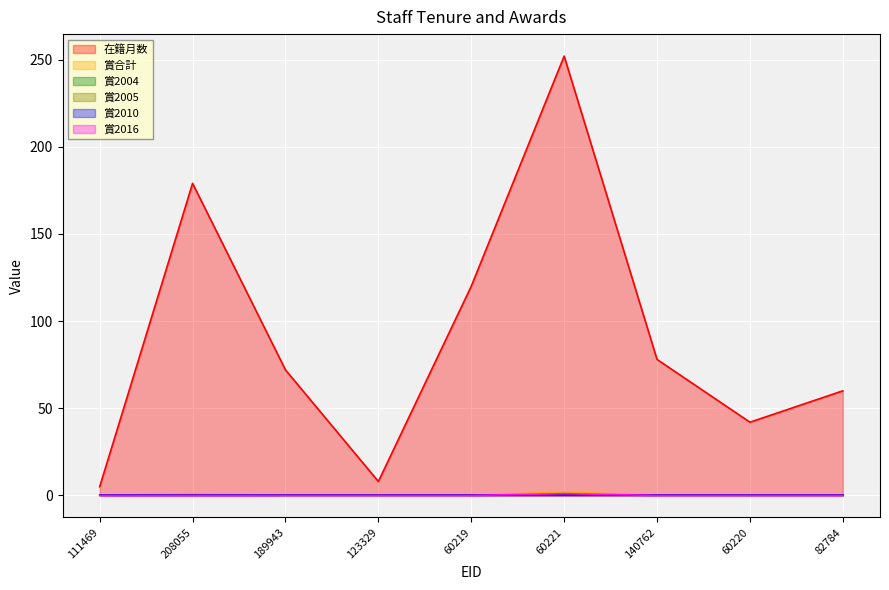

Reading right to left, extract all data points from this chart.

在籍月数: 60	42	78	252	120	8	72	179	5
賞合計: 0	0	0	2	0	0	0	1	0
賞2016: 0	0	0	1	0	0	0	0	0